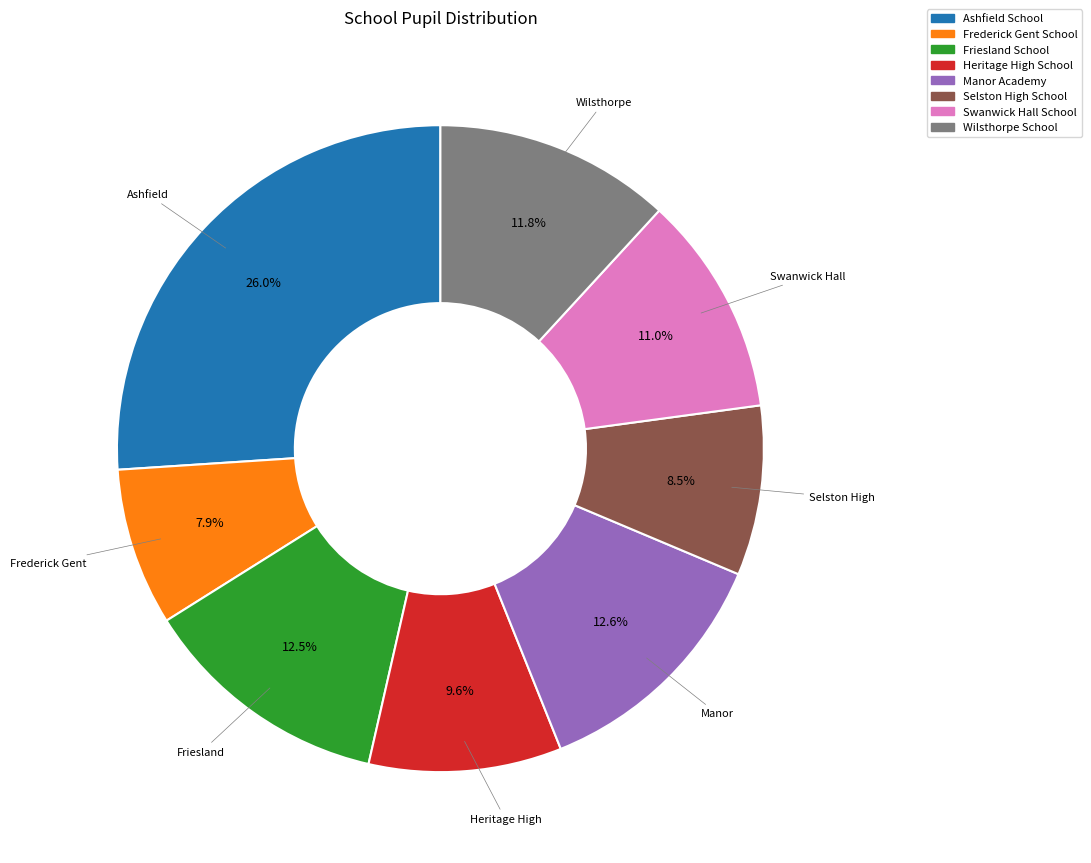

To the nearest percent, what is the combined percentage of Friesland School and Swanwick Hall School?

24%